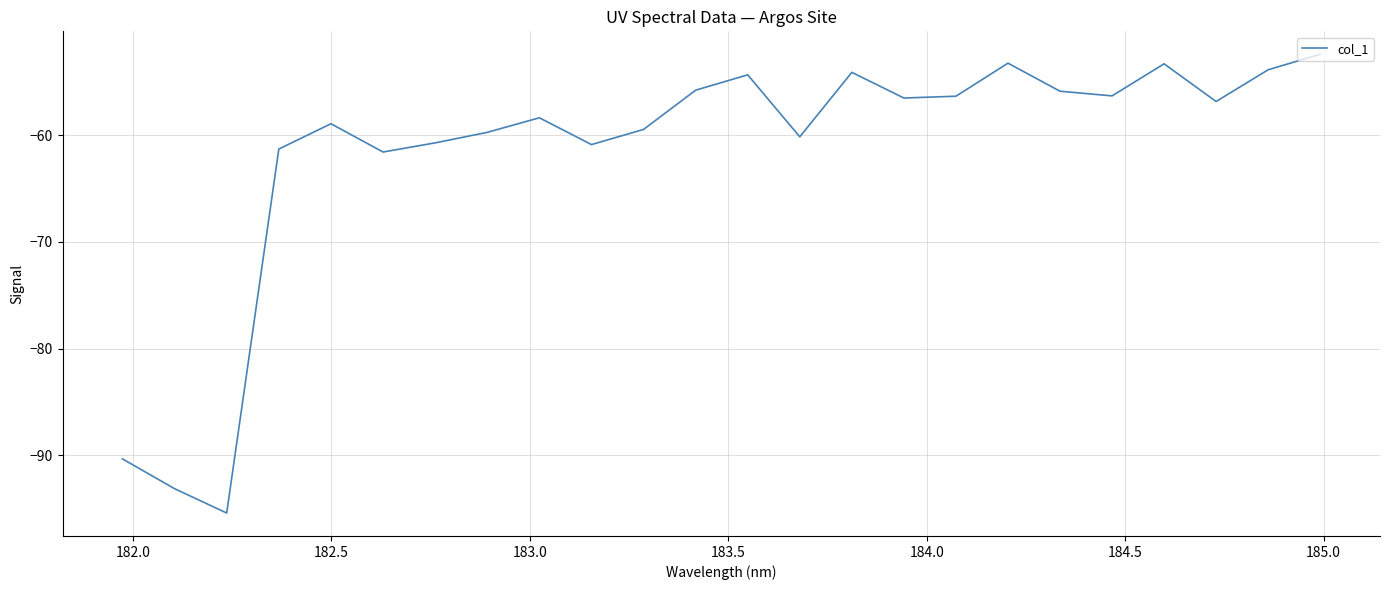

What is the smallest value displayed?

-95.4